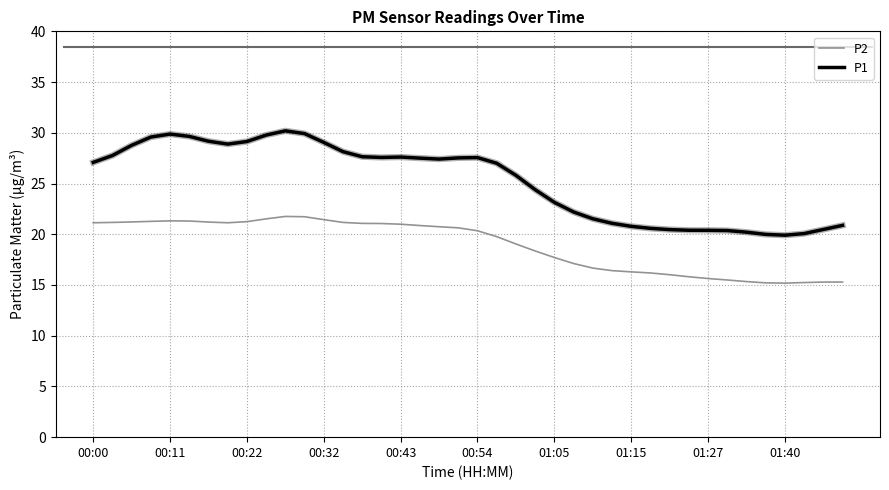

What is the greatest value displayed?

30.2